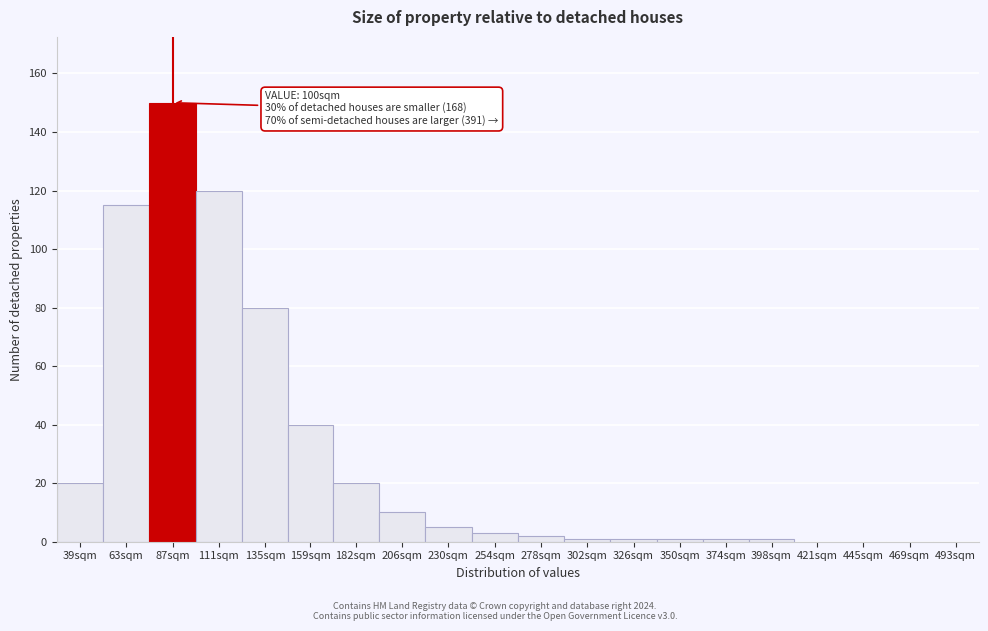

Reading right to left, list all the values displayed in this chart.

493sqm=0	469sqm=0	445sqm=0	421sqm=0	398sqm=1	374sqm=1	350sqm=1	326sqm=1	302sqm=1	278sqm=2	254sqm=3	230sqm=5	206sqm=10	182sqm=20	159sqm=40	135sqm=80	111sqm=120	87sqm=150	63sqm=115	39sqm=20